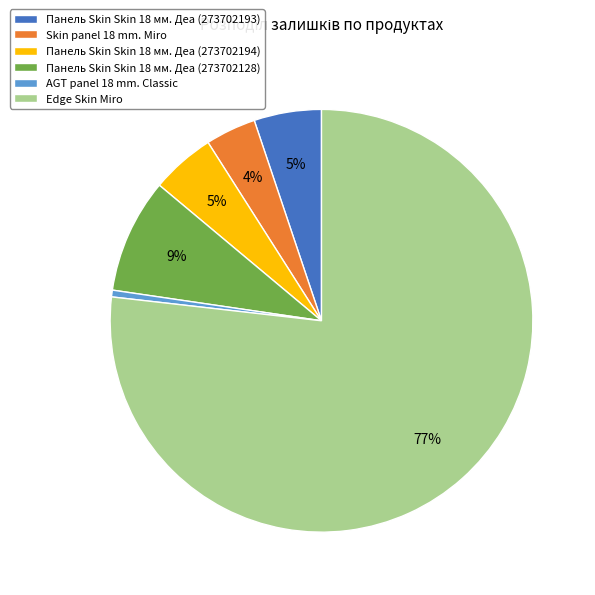

Is it true that AGT panel 18 mm. Classic is 1% of the pie?

True